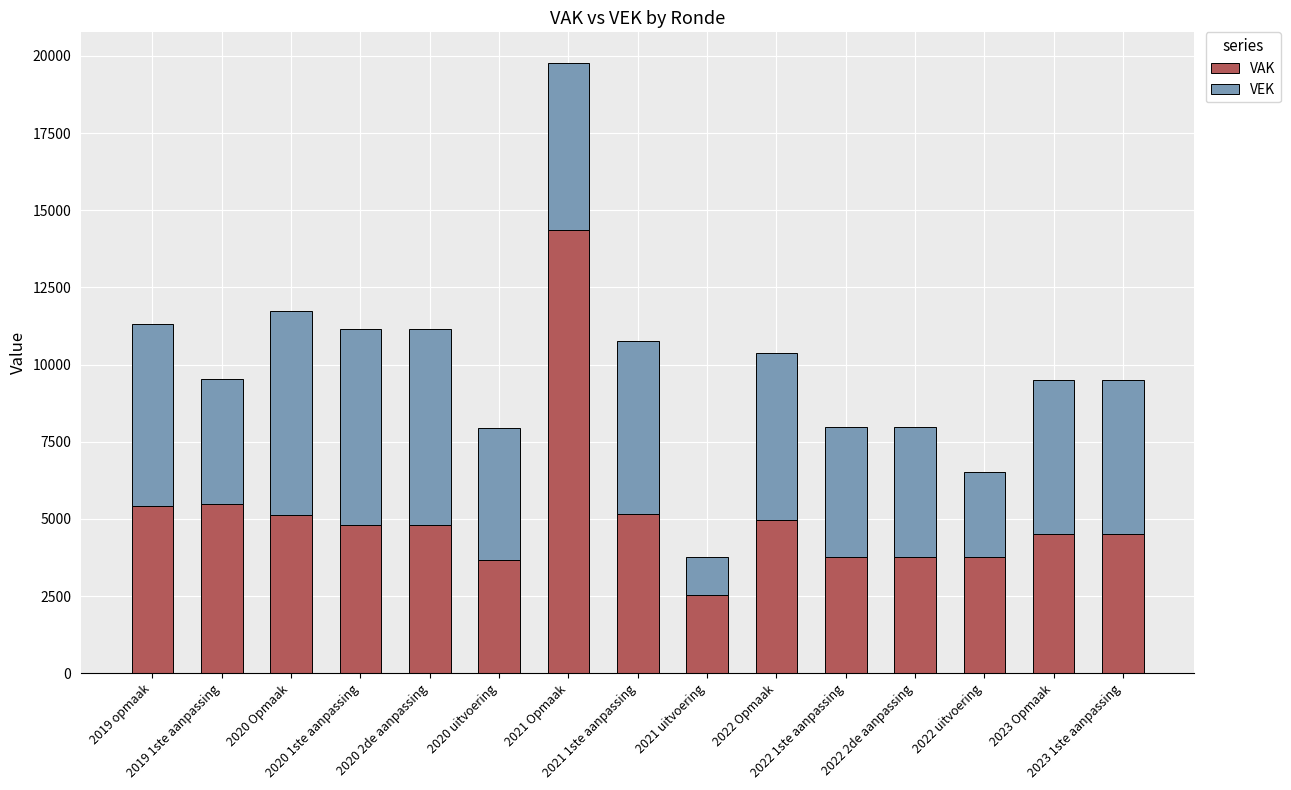

What is the lowest value of the VAK series?

2545